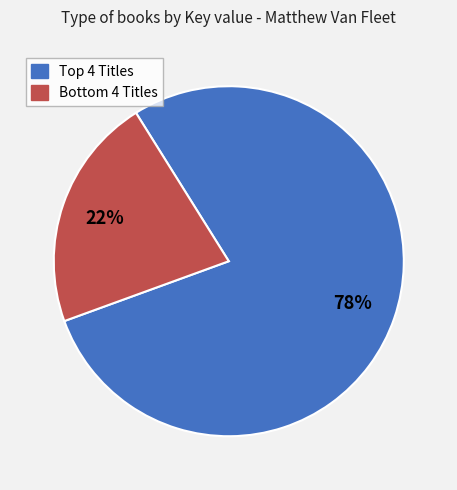

To the nearest percent, what is the average slice percentage?

50%